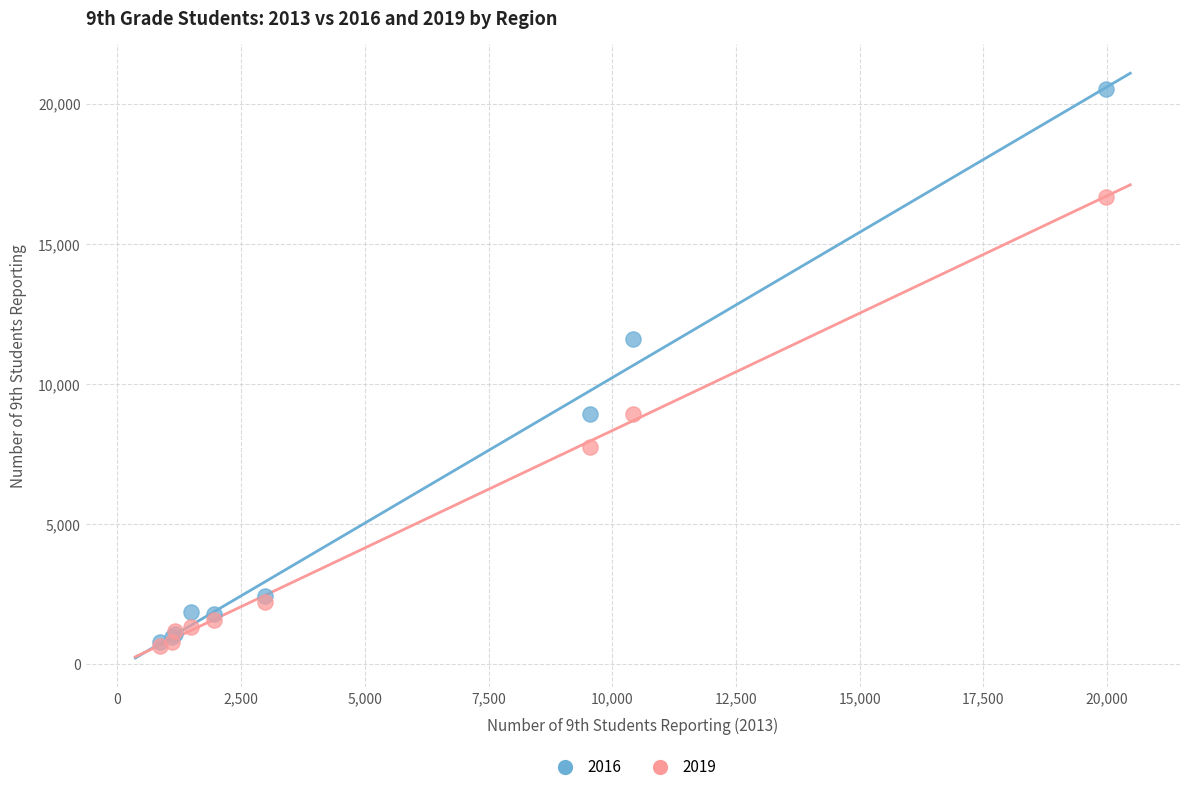

Which series contains the highest Y value?

2016